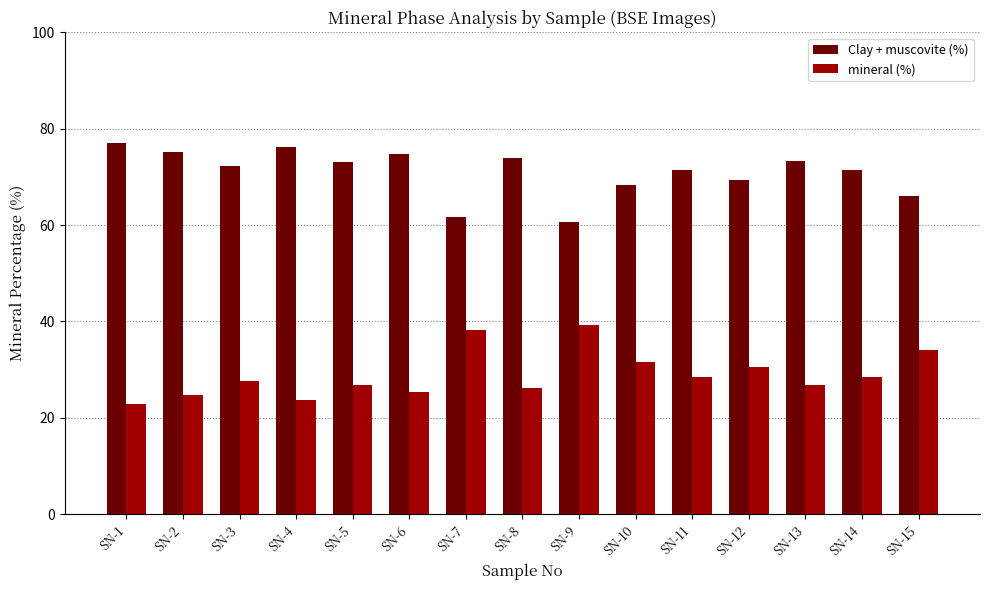

What is the minimum value for Clay + muscovite (%)?

60.7